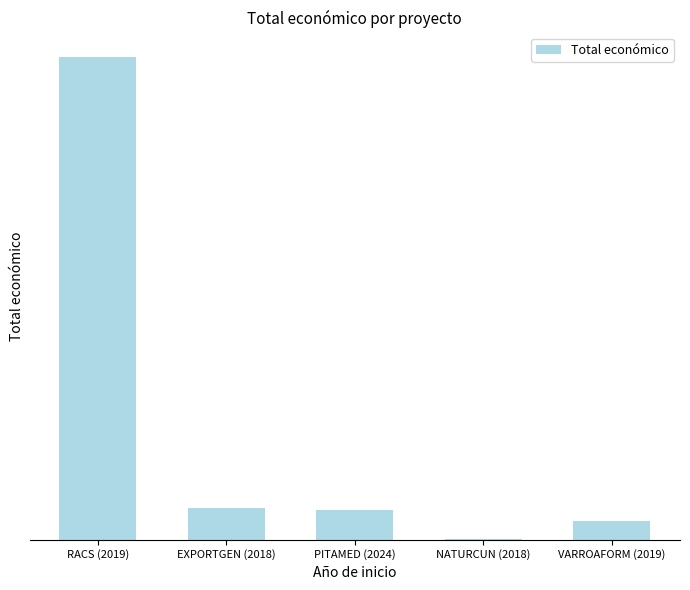

Reading left to right, what are all the values shown in this chart?

RACS (2019)=9847932	EXPORTGEN (2018)=644817	PITAMED (2024)=610889	NATURCUN (2018)=19478	VARROAFORM (2019)=379920